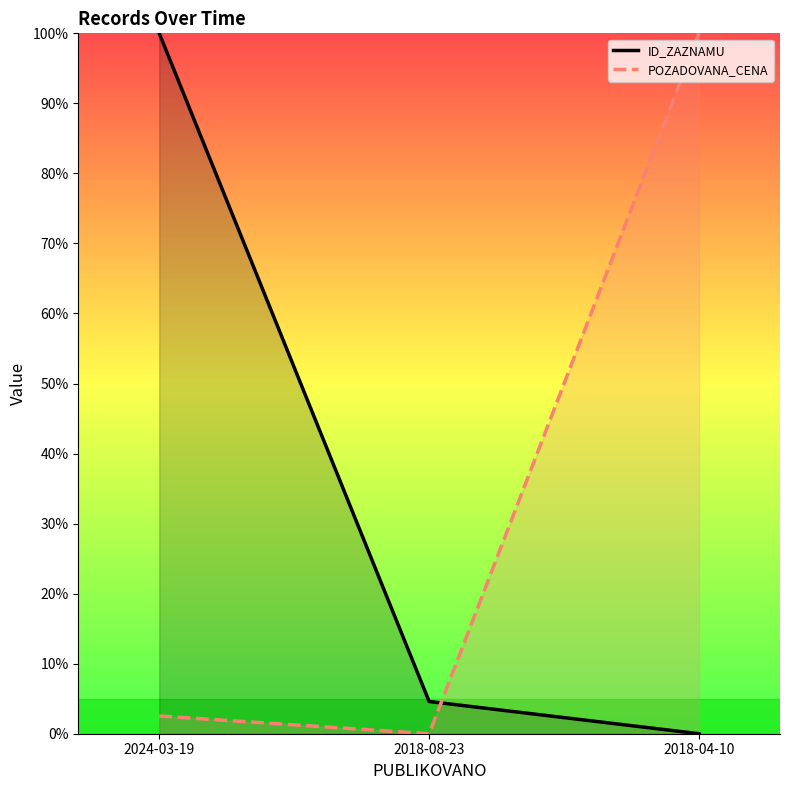

How many values in the POZADOVANA_CENA series exceed 2?

2